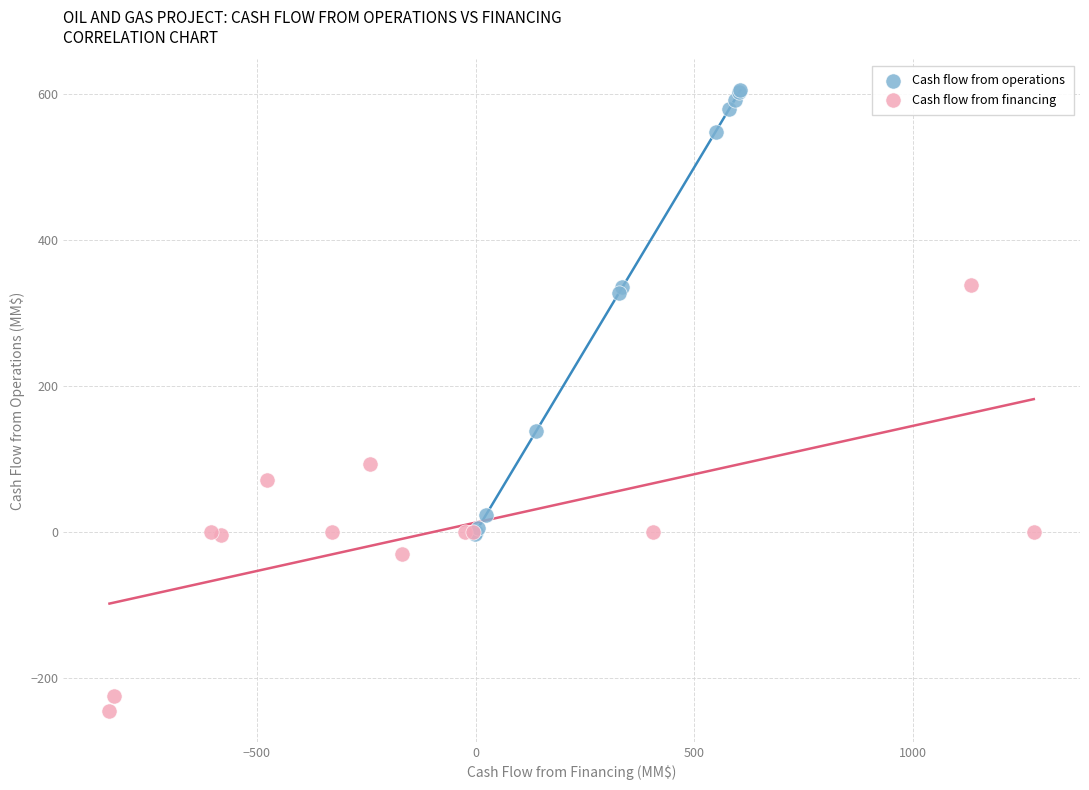

Which series has the largest Y range (max minus min)?

Cash flow from operations